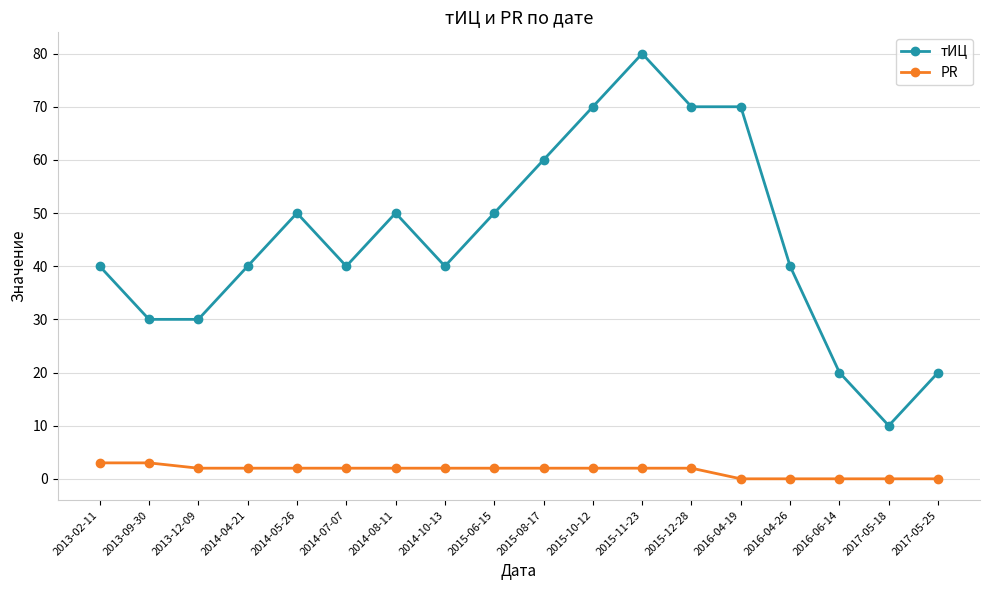

The PR series shows 2 at 2015-06-15. True or false?

True